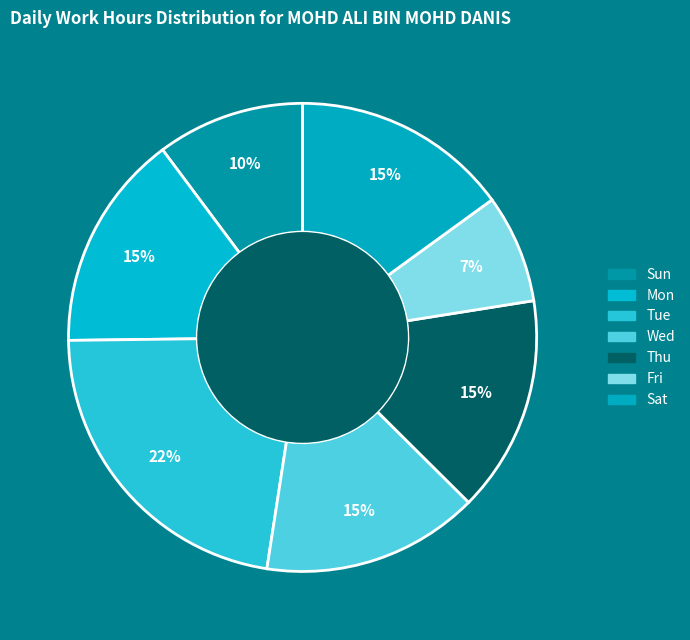

Is there any slice that represents more than half of the pie?

No